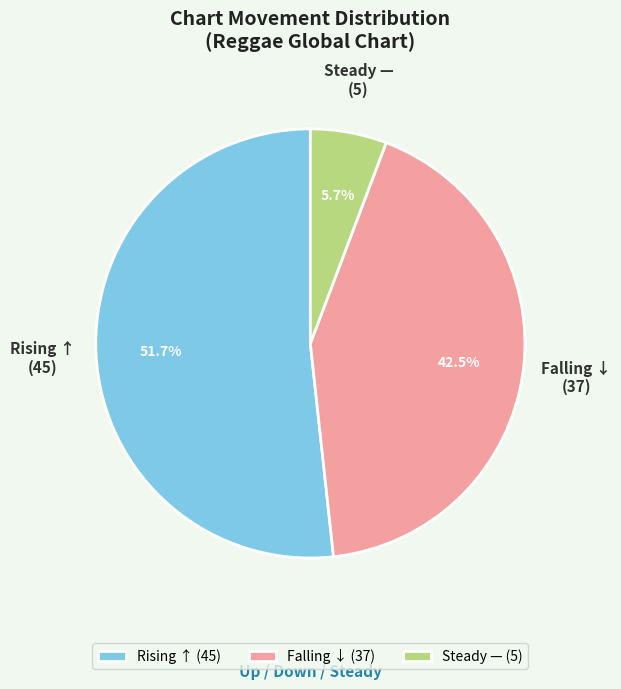

Does Rising ↑ account for over 50% of the chart?

Yes